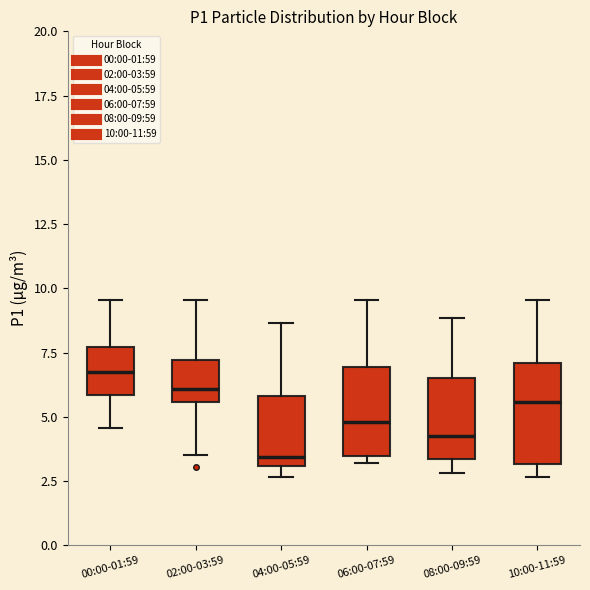

Which box's median line is the highest?

00:00-01:59